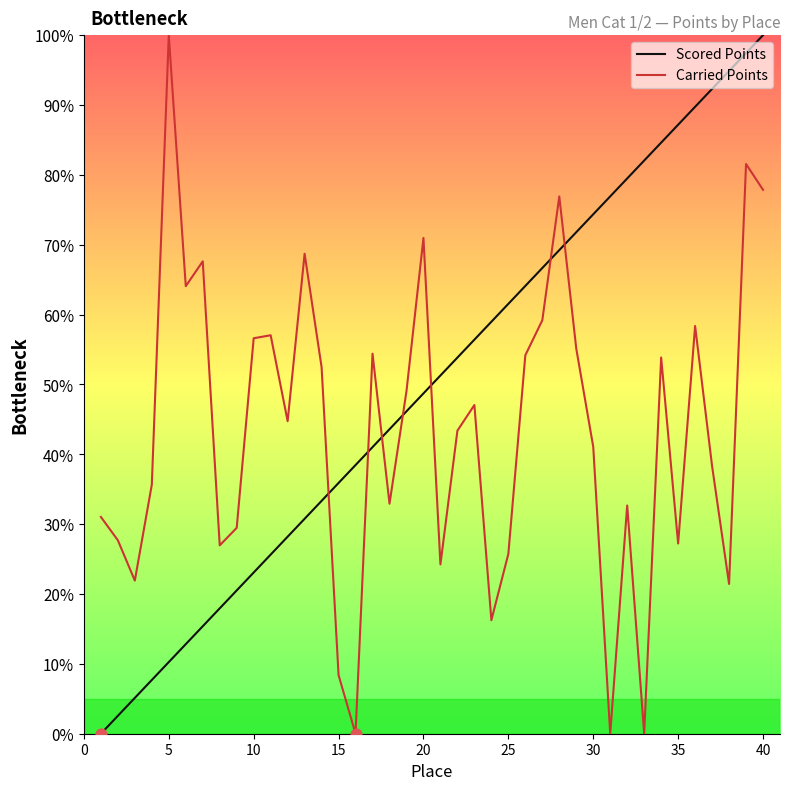

Which series has the largest total across all categories?

Scored Points